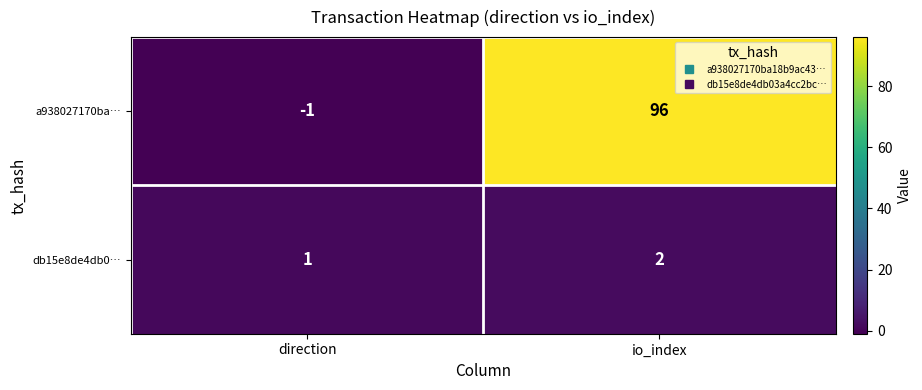

At which label is a938027170ba… closest to 47?

direction